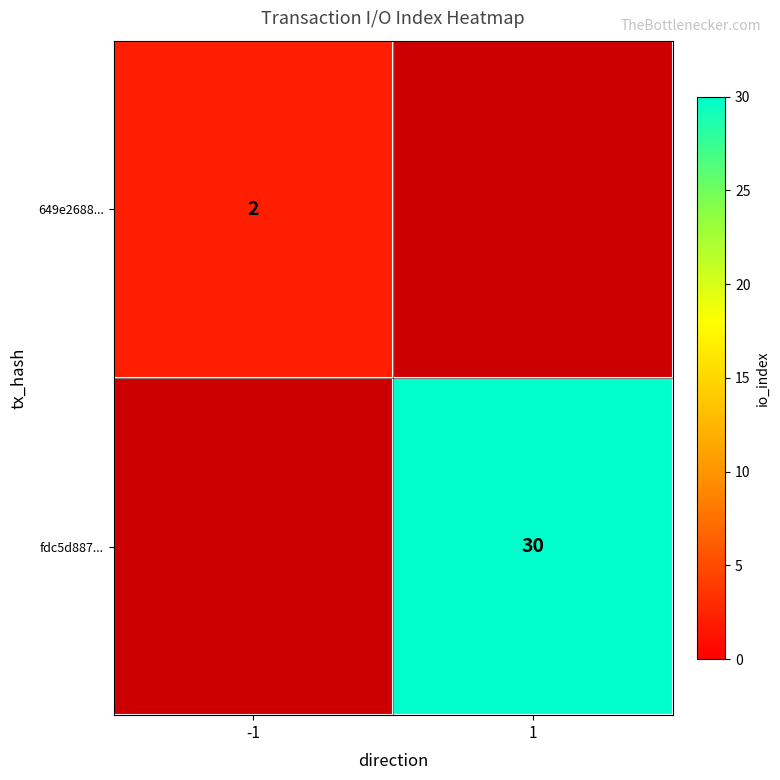

List the series in order of their peak value, highest first.

fdc5d887..., 649e2688...